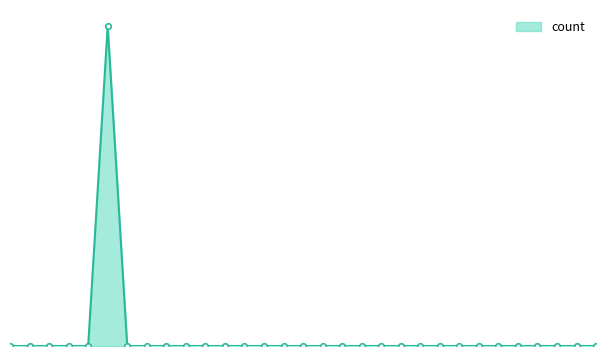

What is the greatest value displayed?

1